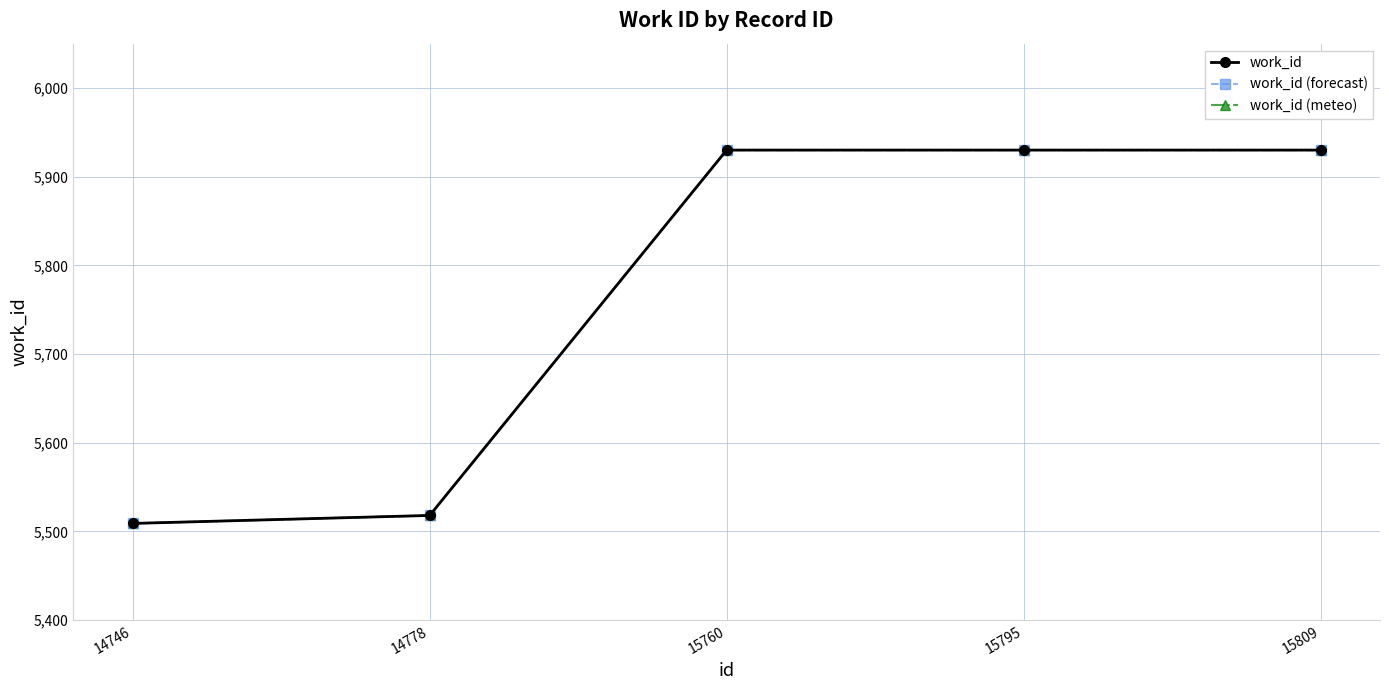

What is the difference between the maximum and minimum values in the work_id (forecast) series?

421